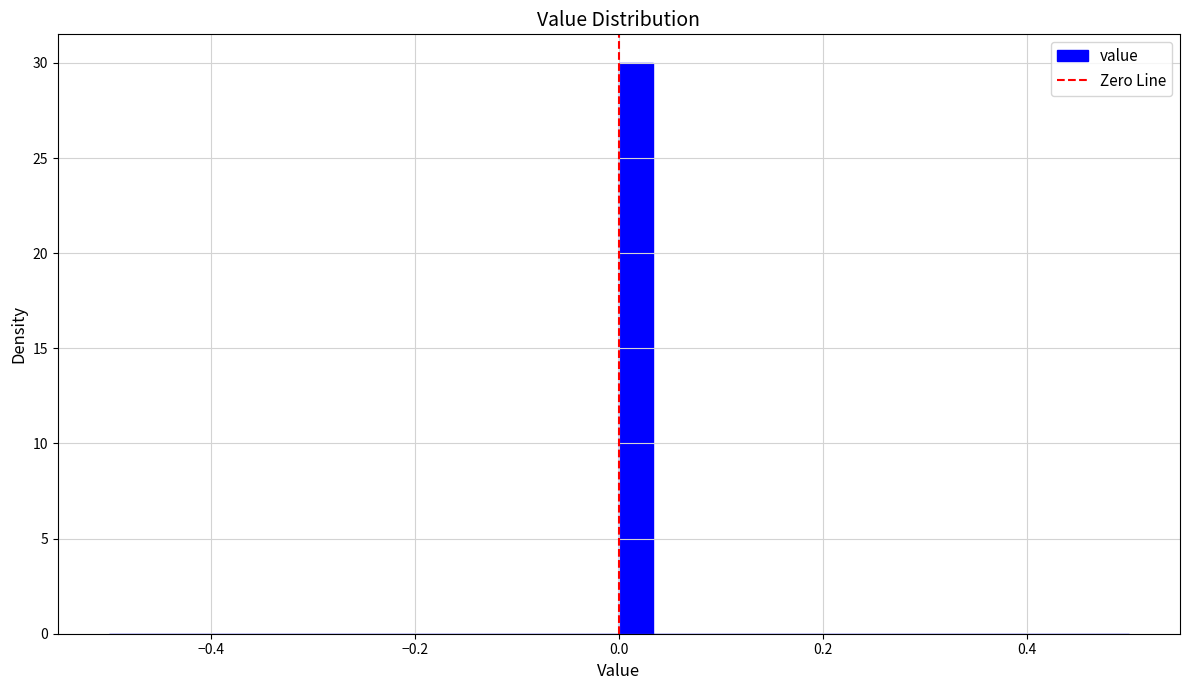

Read against the x-axis, roughly where is the centre of the tallest bar?

0.02